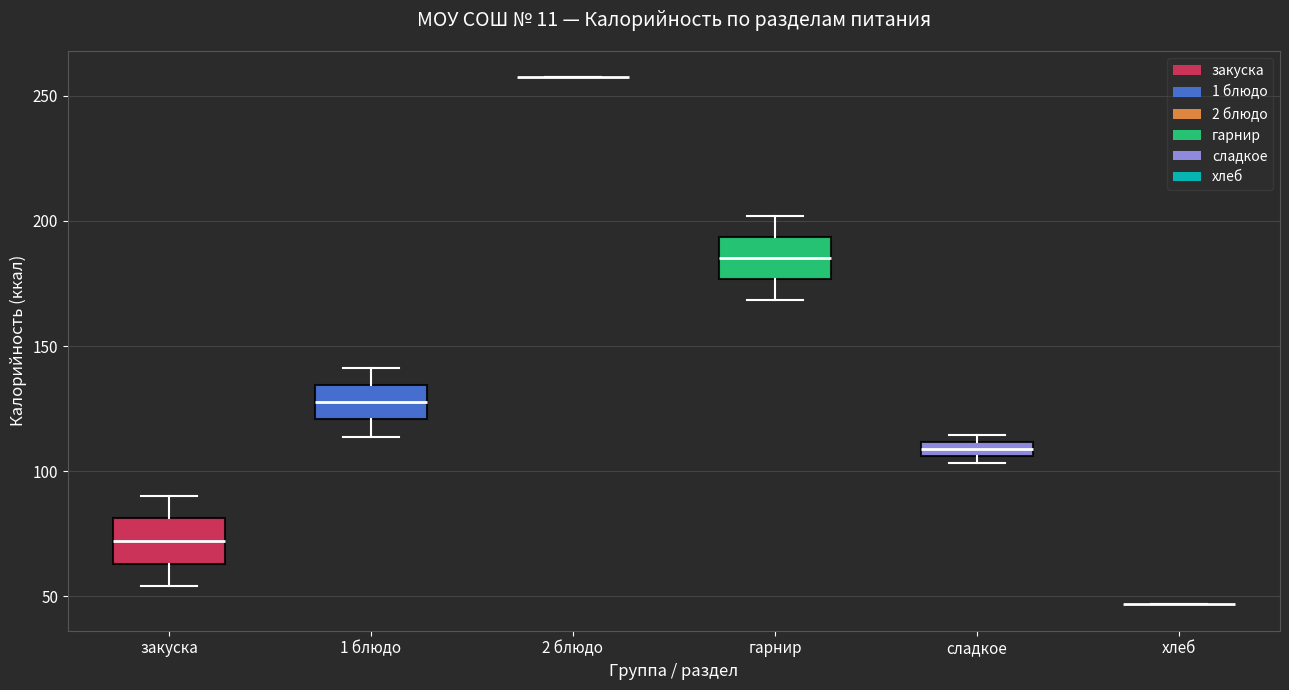

Where is the upper edge of the box for сладкое on the y-axis? The values are not printed on the chart, so give them approximately, as read against the axis.

110